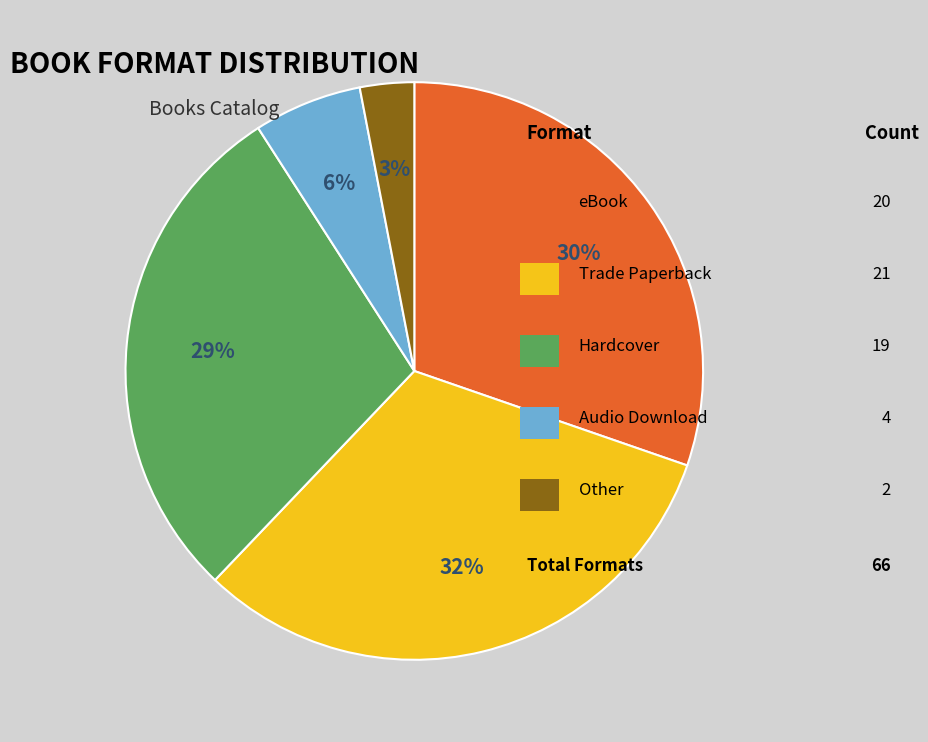

Is there any slice that represents more than half of the pie?

No